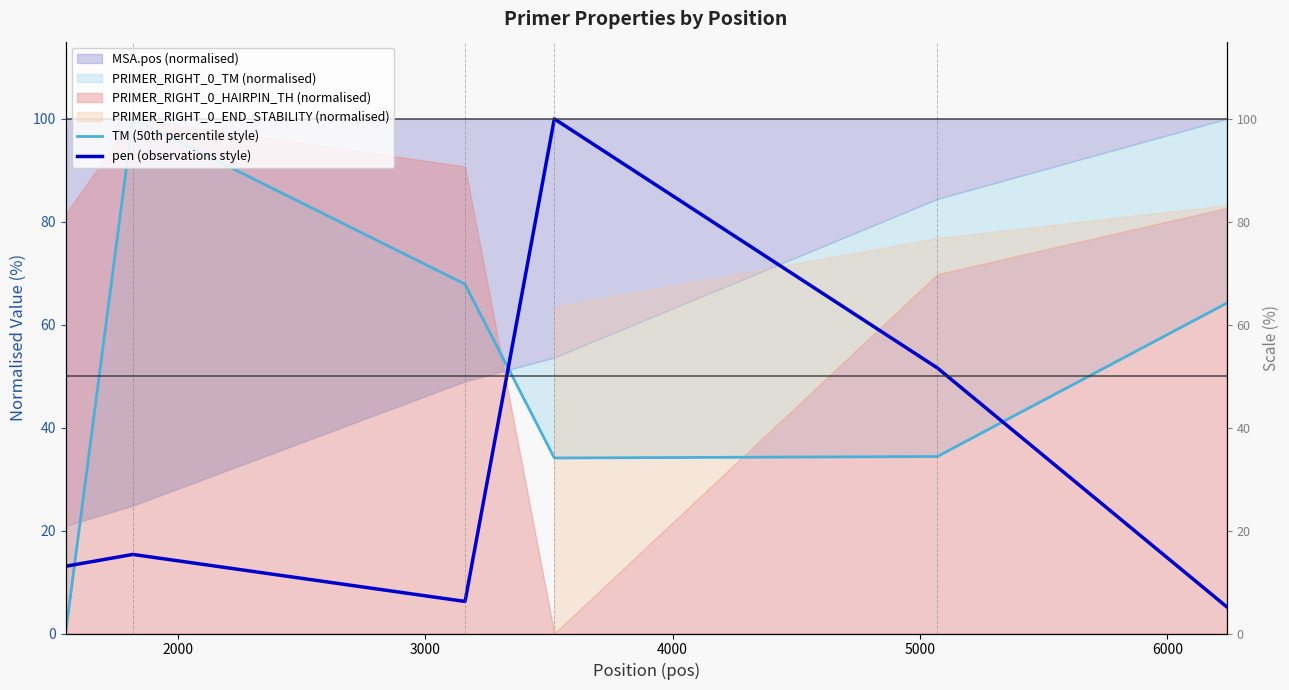

Is the value of pen (observations style) at 5000 greater than the value of TM (50th percentile style) at 4000?

Yes